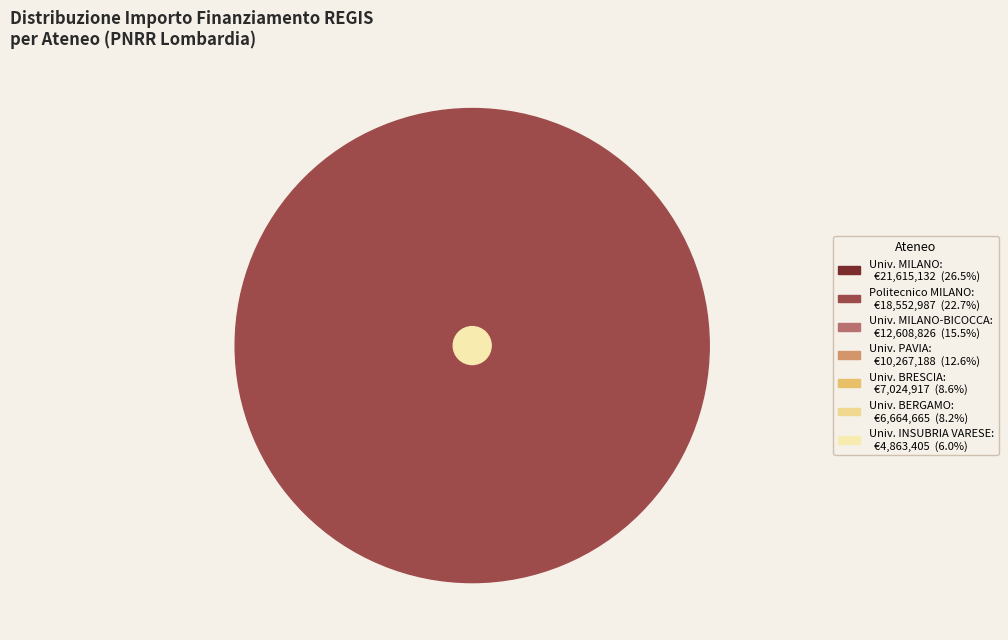

What percentage do POLITECNICO DI MILANO and UNIVERSITA DEGLI STUDI DI BRESCIA together represent?

31.3%